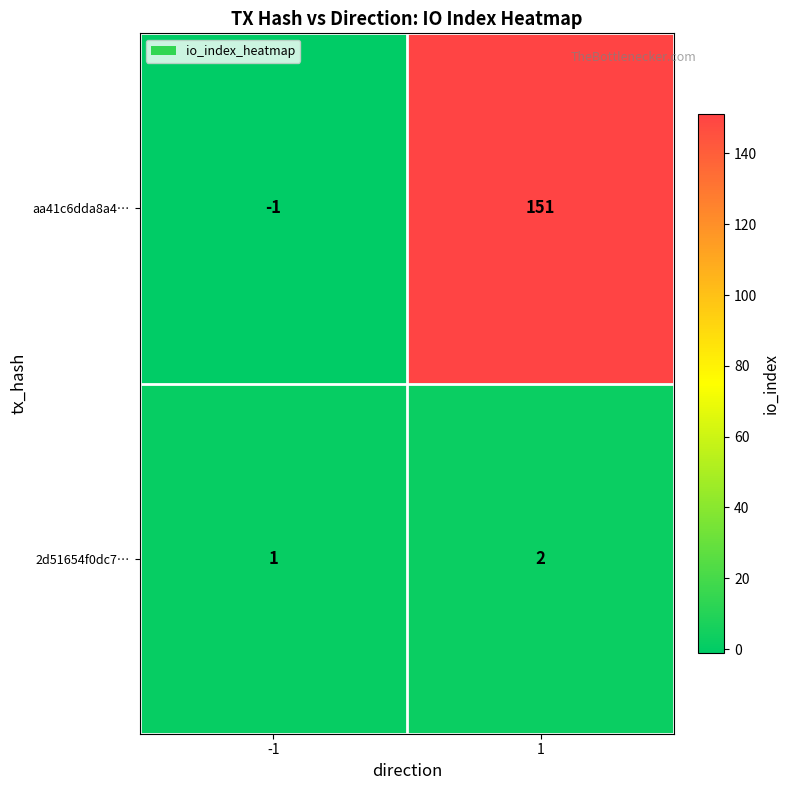

At which category does the chart reach its minimum across all series?

-1